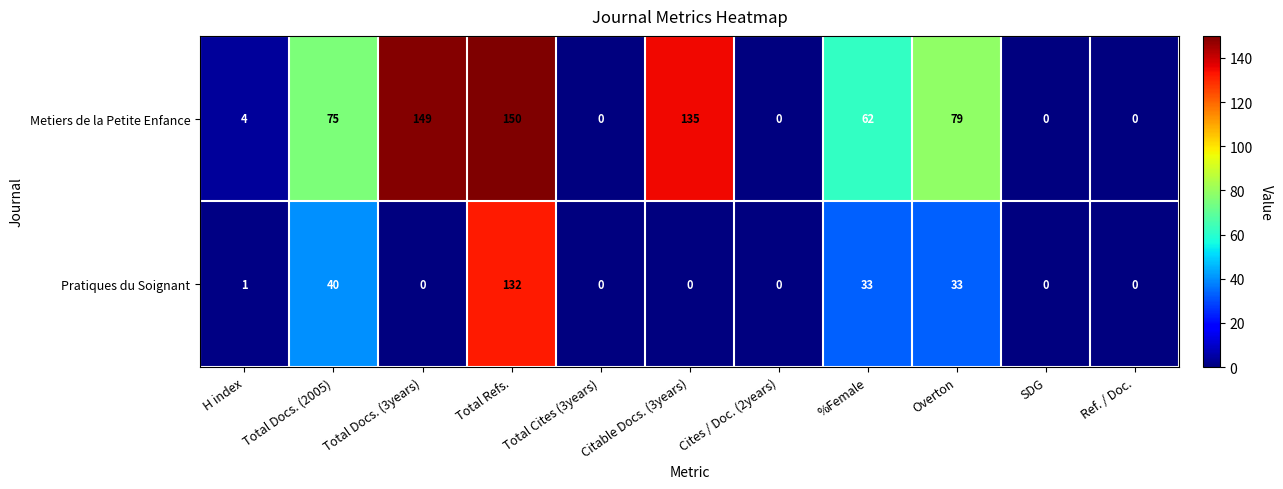

Where is Metiers de la Petite Enfance nearest to the value 75?

Total Docs. (2005)